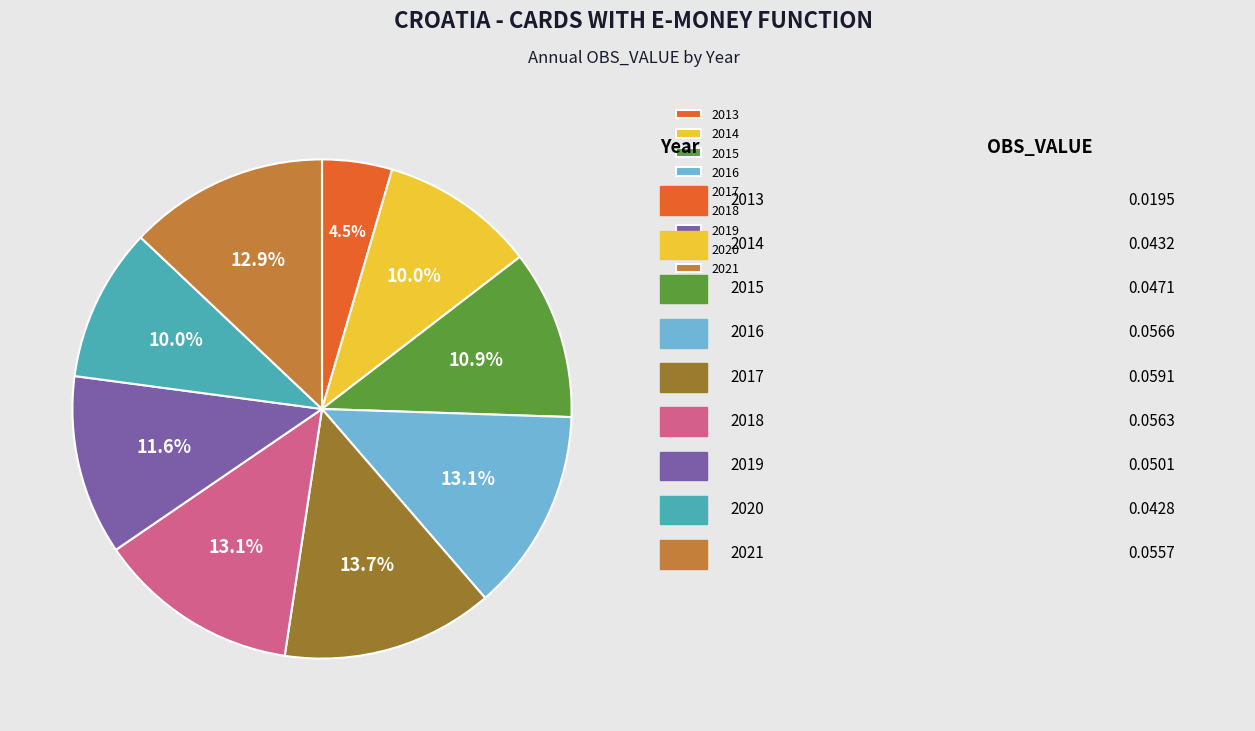

What percentage do 2013 and 2018 together represent?

17.6%